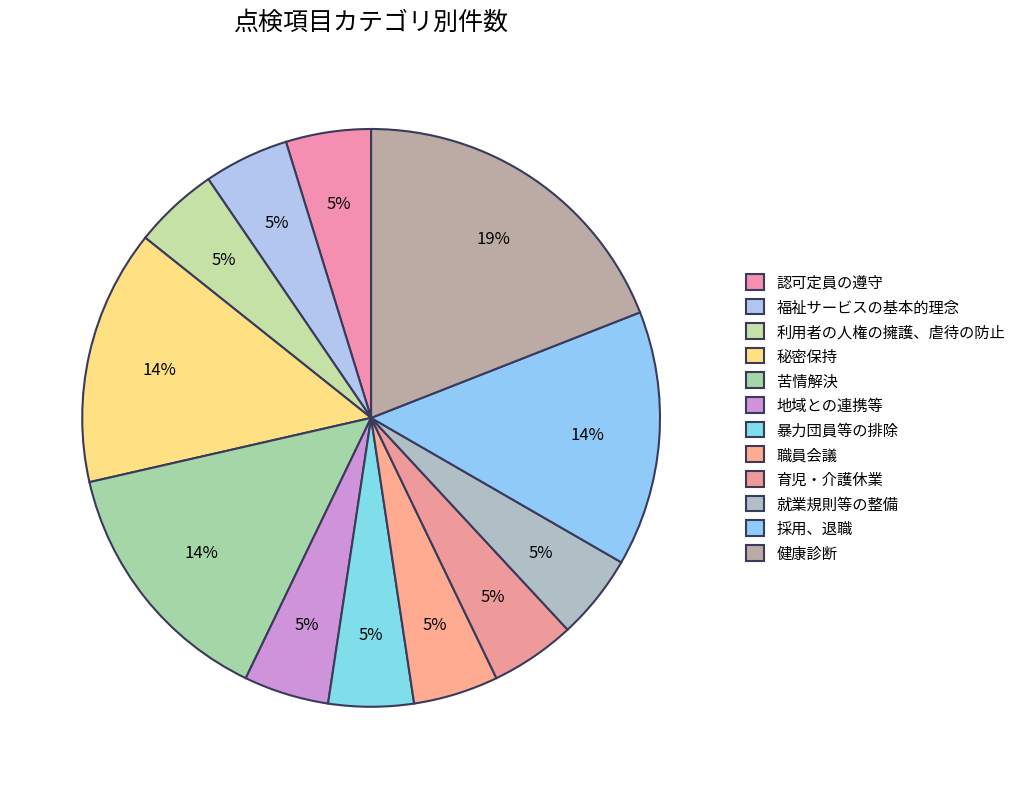

True or false: 利用者の人権の擁護、虐待の防止 accounts for 5% of the total.

True